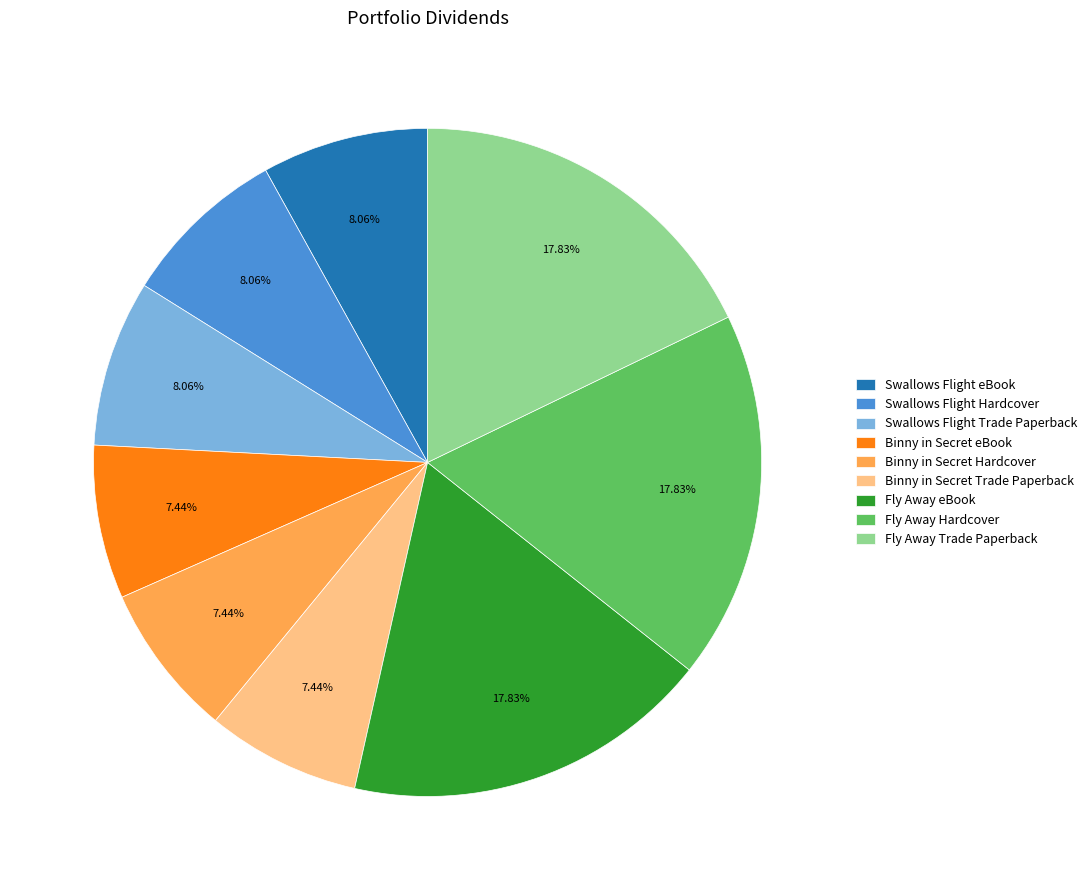

Is it true that Binny in Secret Trade Paperback is 7% of the pie?

True